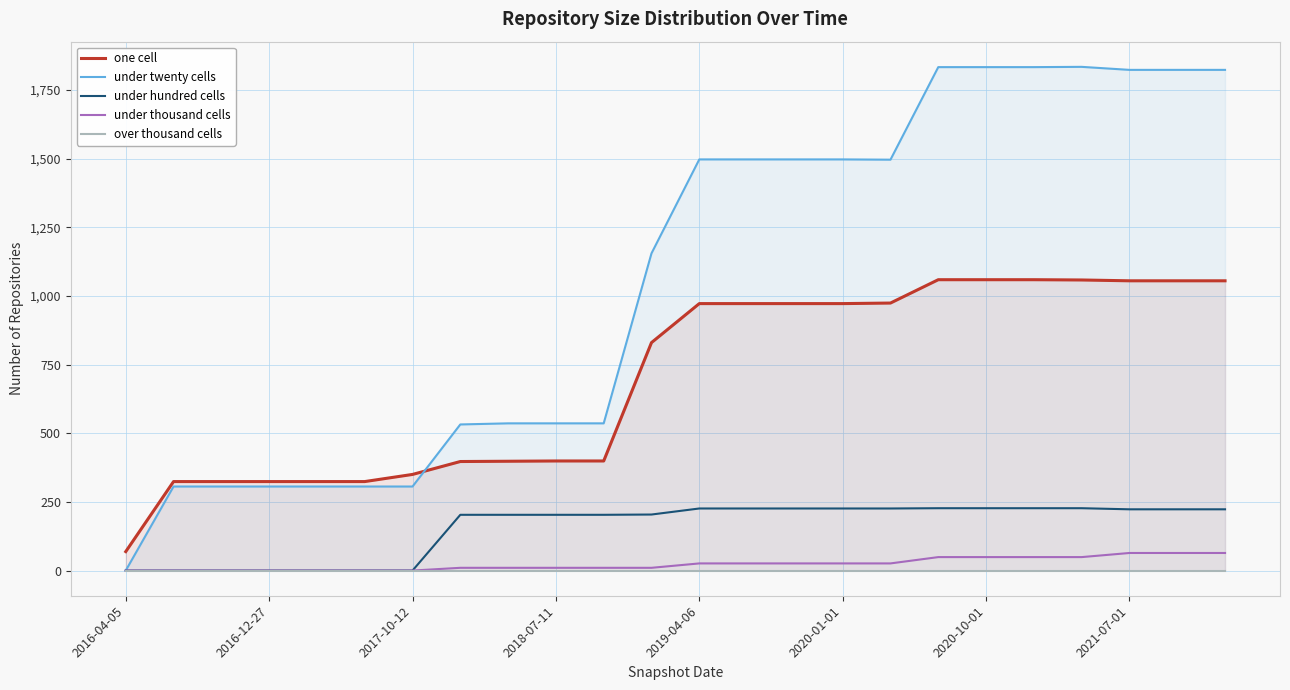

Is the value of under hundred cells at 23 greater than the value of over thousand cells at 10?

Yes